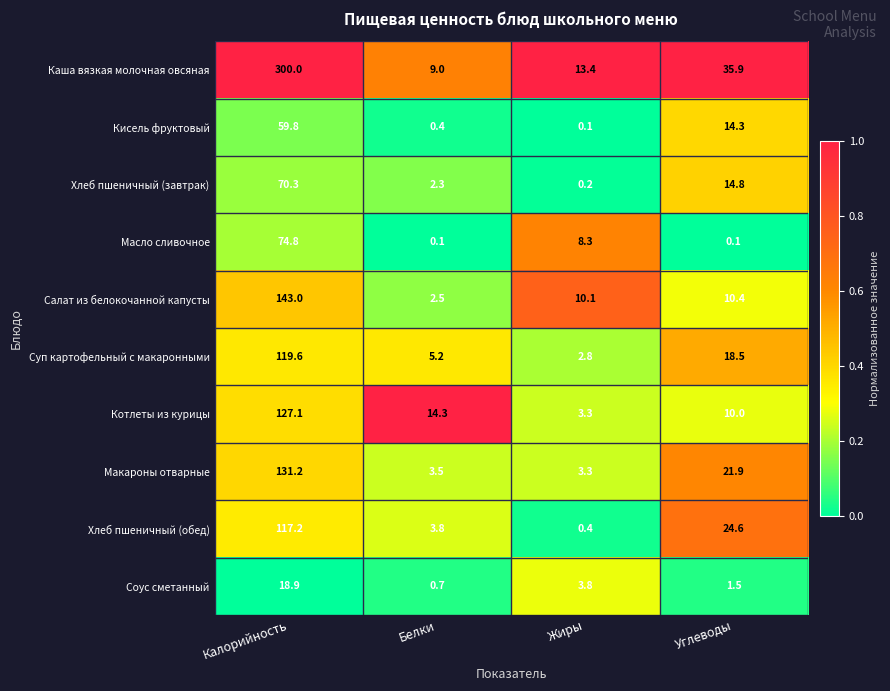

What is the total value across all series at Жиры?

45.7